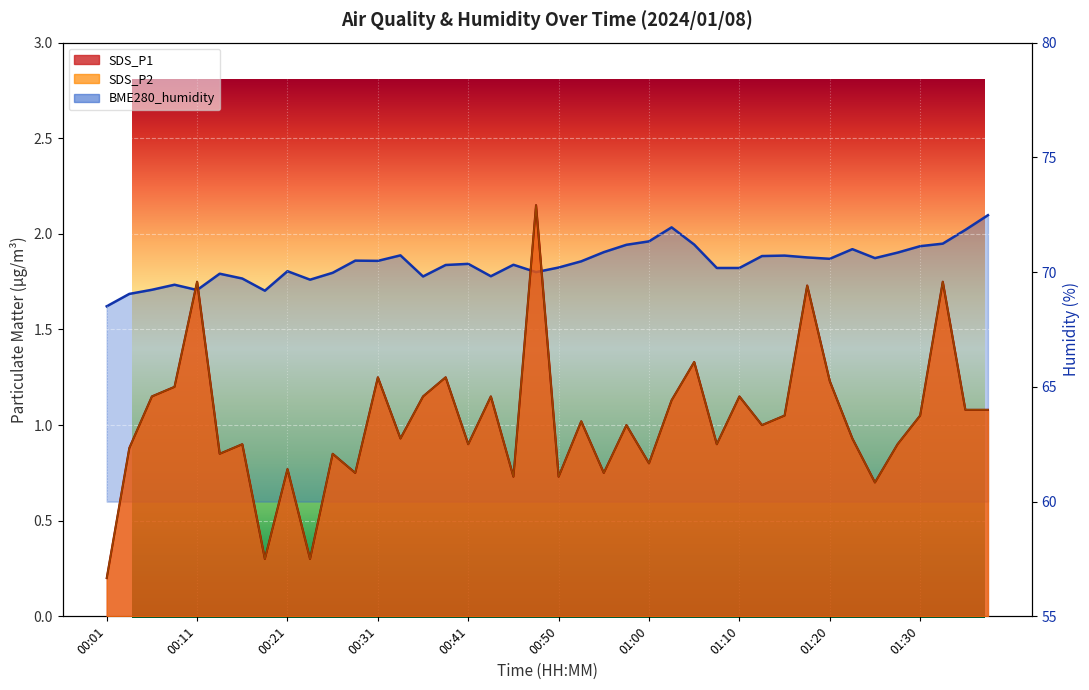

At how many categories does at least one series exceed 12?

40